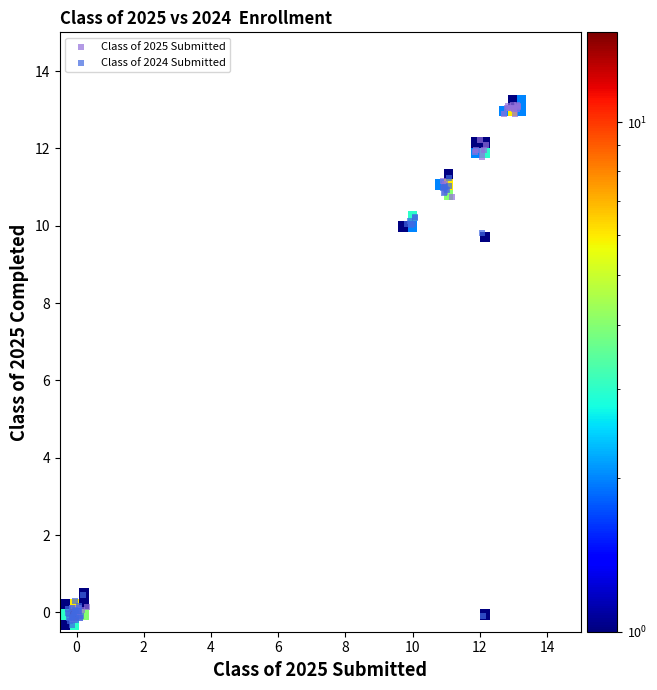

Which series reaches the maximum Y coordinate?

Class of 2025 Submitted